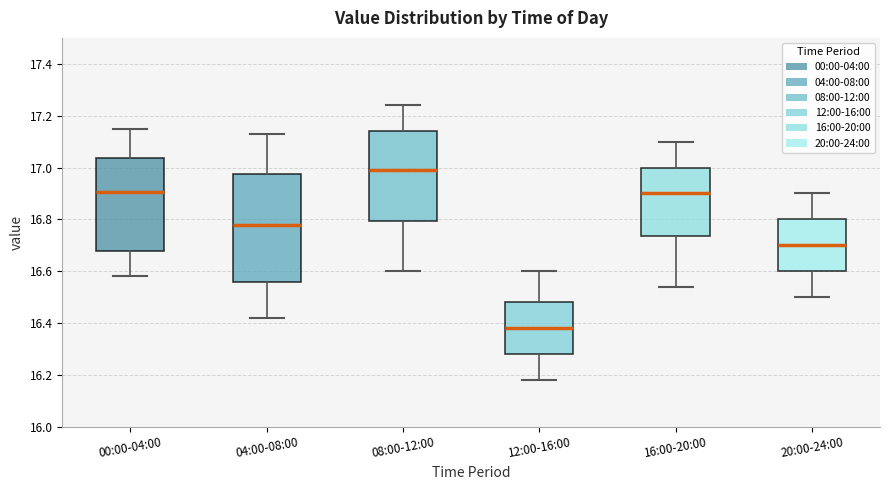

Comparing the boxes themselves (not the whiskers), which one is the tallest?

04:00-08:00